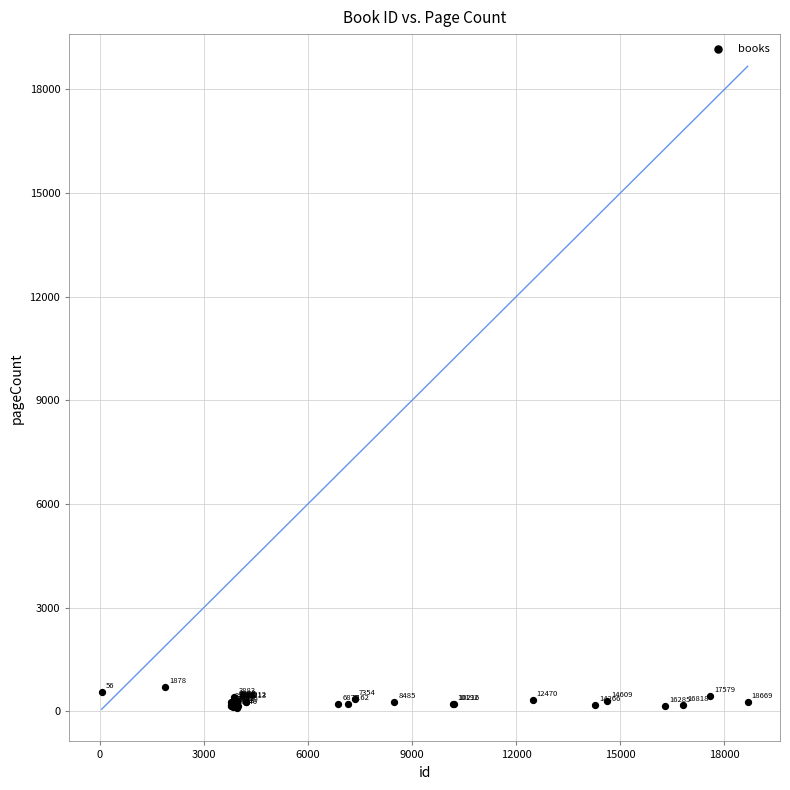

What Y value in the scatter plot is closest to 398?

416